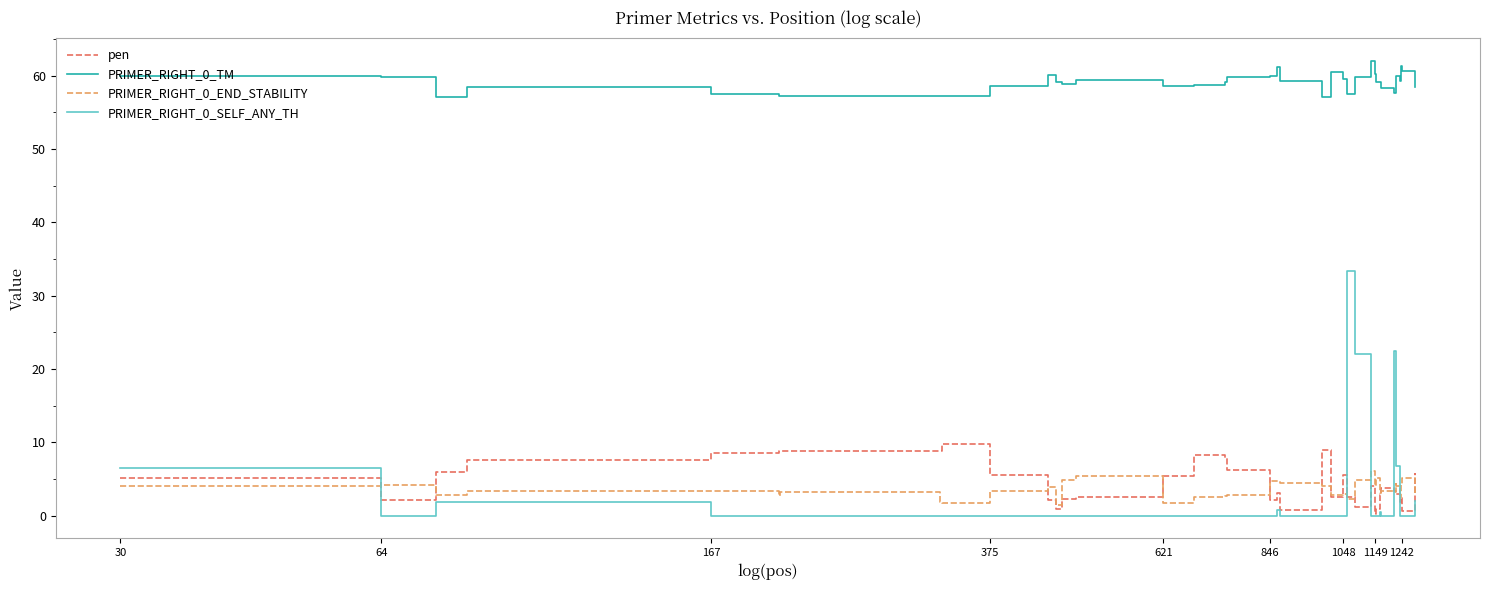

What is the maximum value for PRIMER_RIGHT_0_TM?

62.1